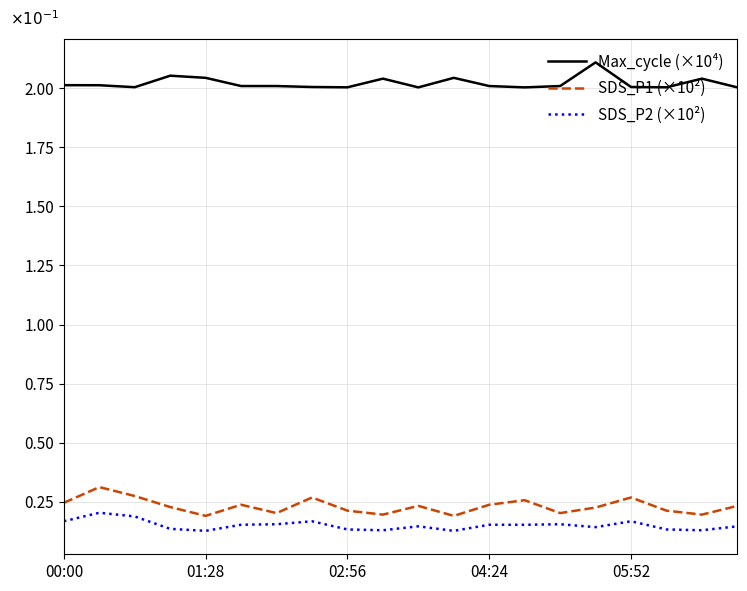

True or false: SDS_P2 (×10²) and SDS_P1 (×10²) intersect in this chart.

False